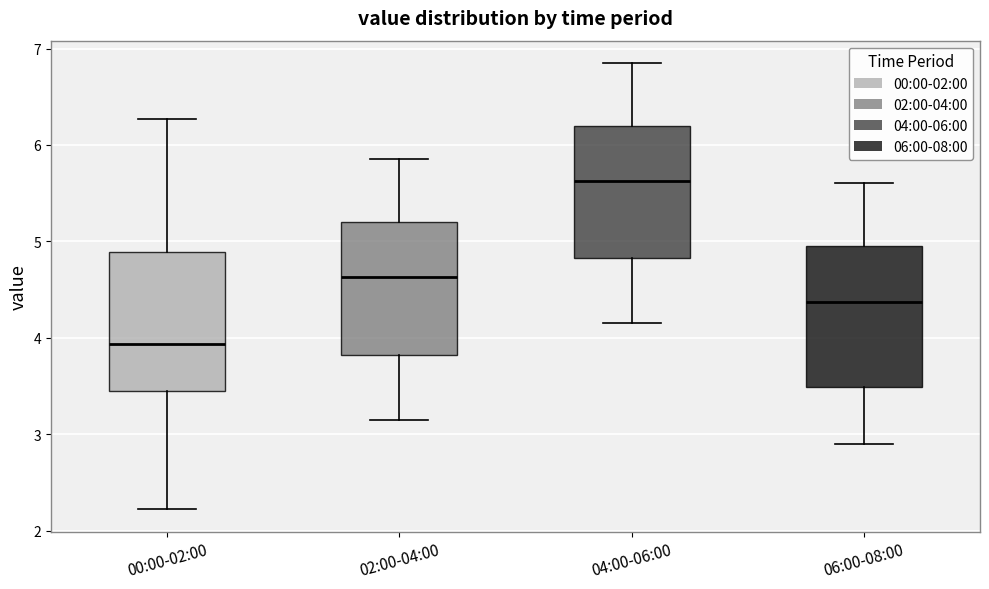

Reading left to right, transcribe this box plot: for each box, give where its median line is, the range the box spans, and where its two whiskers end, as read against the y-axis. The values are not printed on the chart, so give them approximately, as read against the axis.

00:00-02:00: median 3.9, box 3.4 to 4.9, whiskers 2.2 to 6.3
02:00-04:00: median 4.6, box 3.8 to 5.2, whiskers 3.2 to 5.9
04:00-06:00: median 5.6, box 4.8 to 6.2, whiskers 4.2 to 6.9
06:00-08:00: median 4.4, box 3.5 to 5.0, whiskers 2.9 to 5.6